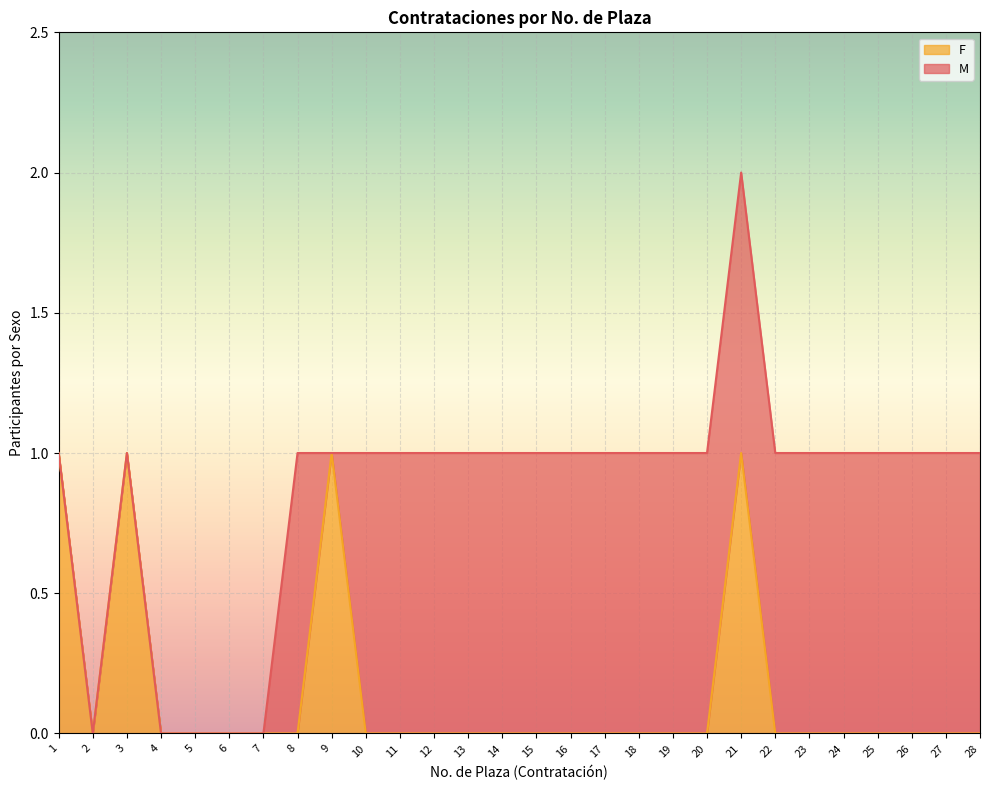

Reading right to left, extract all data points from this chart.

0	0	0	0	0	0	0	1	0	0	0	0	0	0	0	0	0	0	0	1	0	0	0	0	0	1	0	1